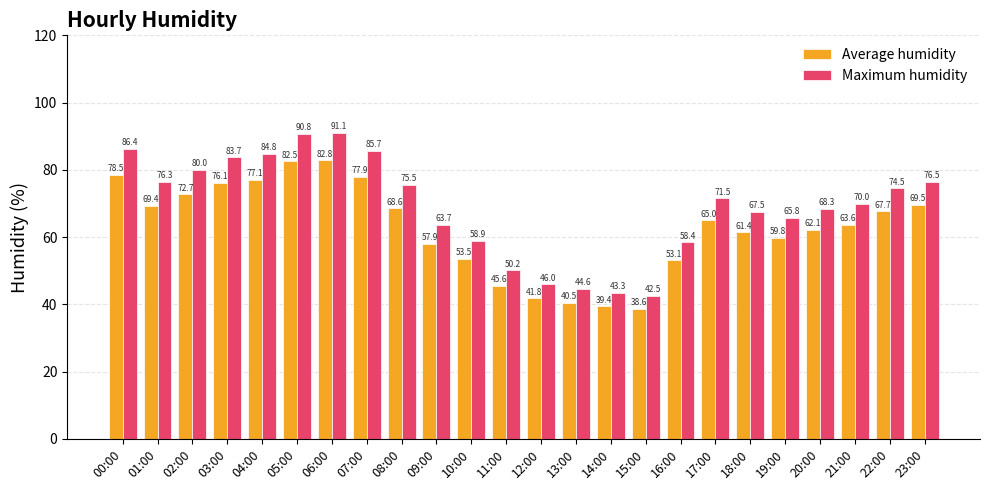

What is the label of the 13th bar from the right?

11:00